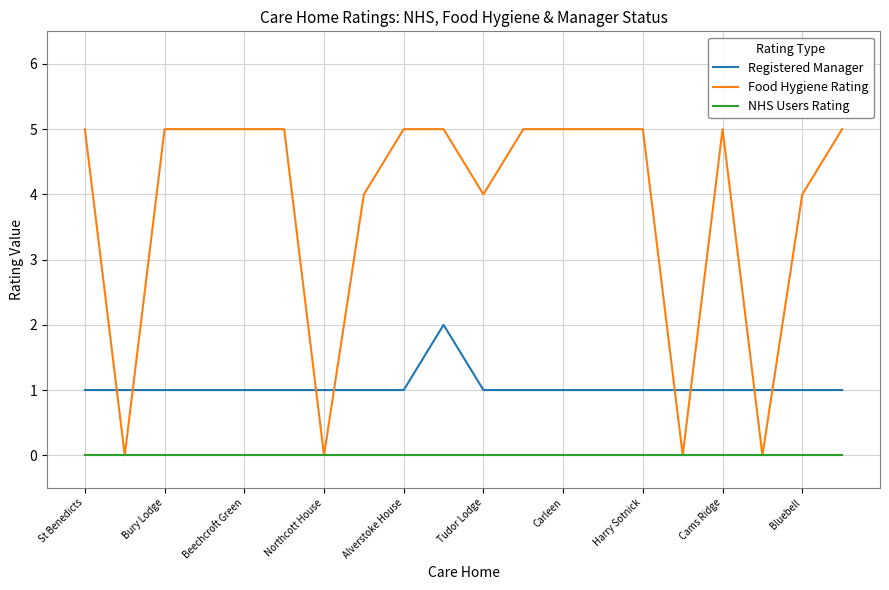

Which series has the widest spread of values?

Food Hygiene Rating